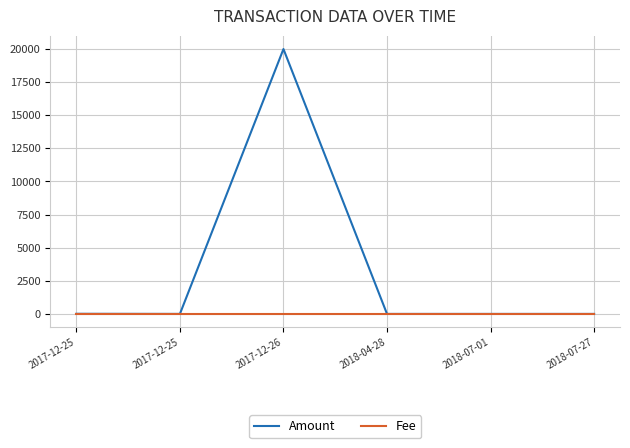

Reading left to right, extract all data points from this chart.

Amount: 2017-12-25=10	2017-12-25=1	2017-12-26=19990	2018-04-28=0	2018-07-01=0	2018-07-27=0
Fee: 2017-12-25=1	2017-12-25=1	2017-12-26=1	2018-04-28=1	2018-07-01=1	2018-07-27=1